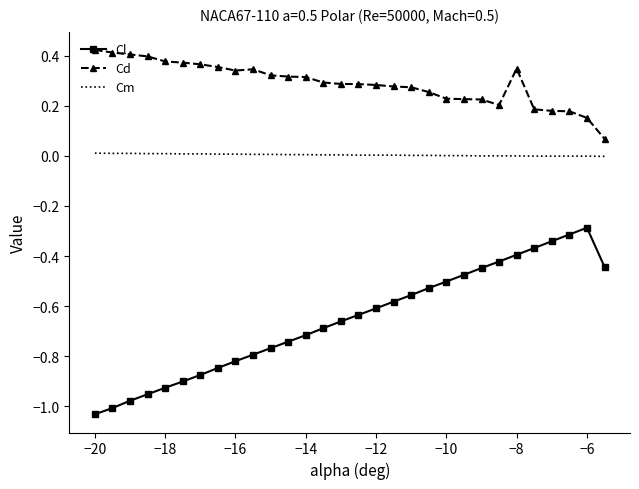

List the series in order of their overall mean, lowest first.

Cl, Cm, Cd